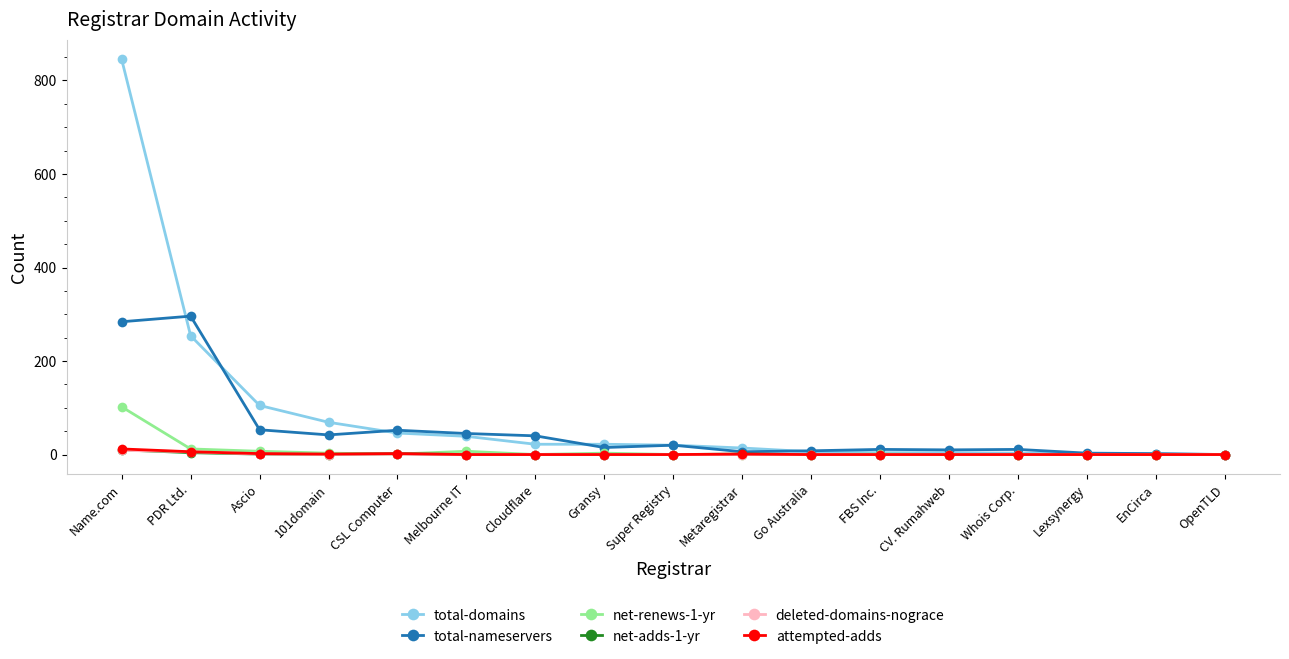

Is this an area chart (filled region under the line)?

No